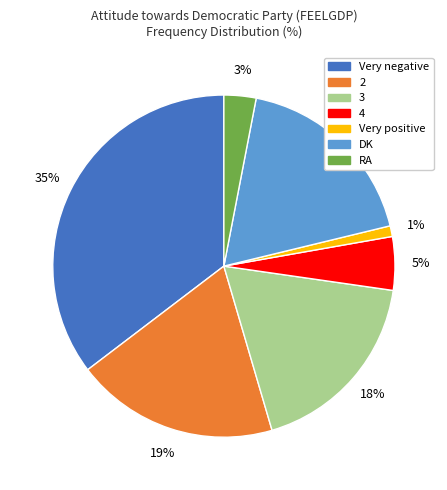

Is the sum of 3 and 2 greater than half?

No